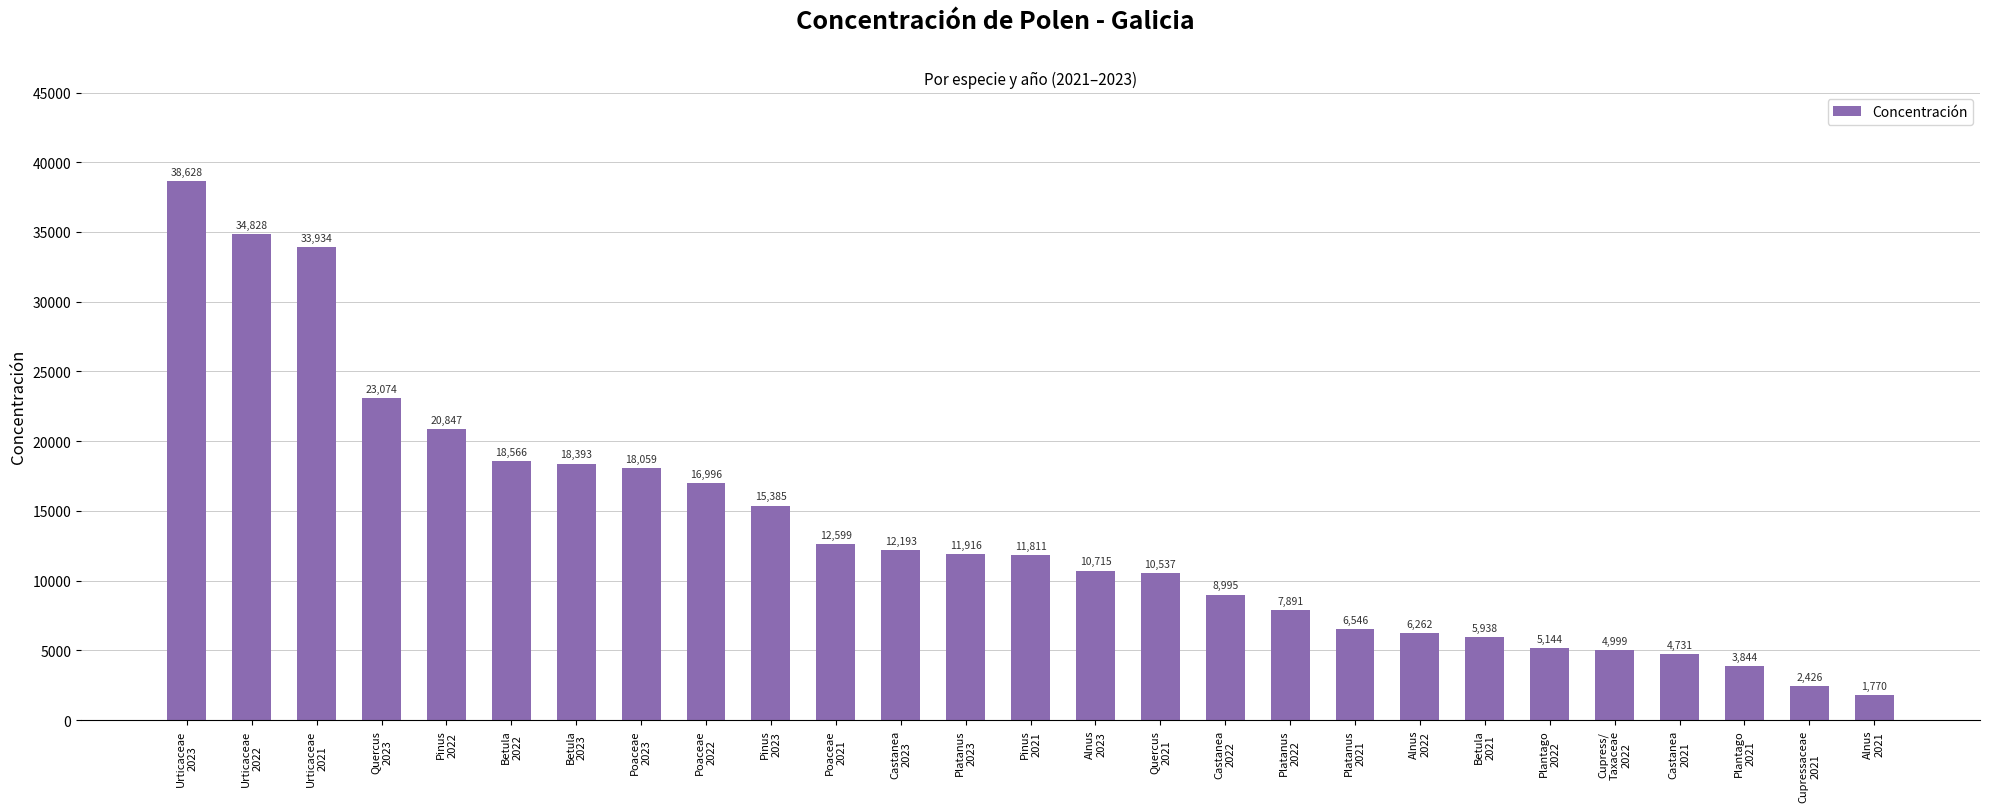

List the labels in order of value, smallest first.

Alnus
2021, Cupressaceae
2021, Plantago
2021, Castanea
2021, Cupress/
Taxaceae
2022, Plantago
2022, Betula
2021, Alnus
2022, Platanus
2021, Platanus
2022, Castanea
2022, Quercus
2021, Alnus
2023, Pinus
2021, Platanus
2023, Castanea
2023, Poaceae
2021, Pinus
2023, Poaceae
2022, Poaceae
2023, Betula
2023, Betula
2022, Pinus
2022, Quercus
2023, Urticaceae
2021, Urticaceae
2022, Urticaceae
2023